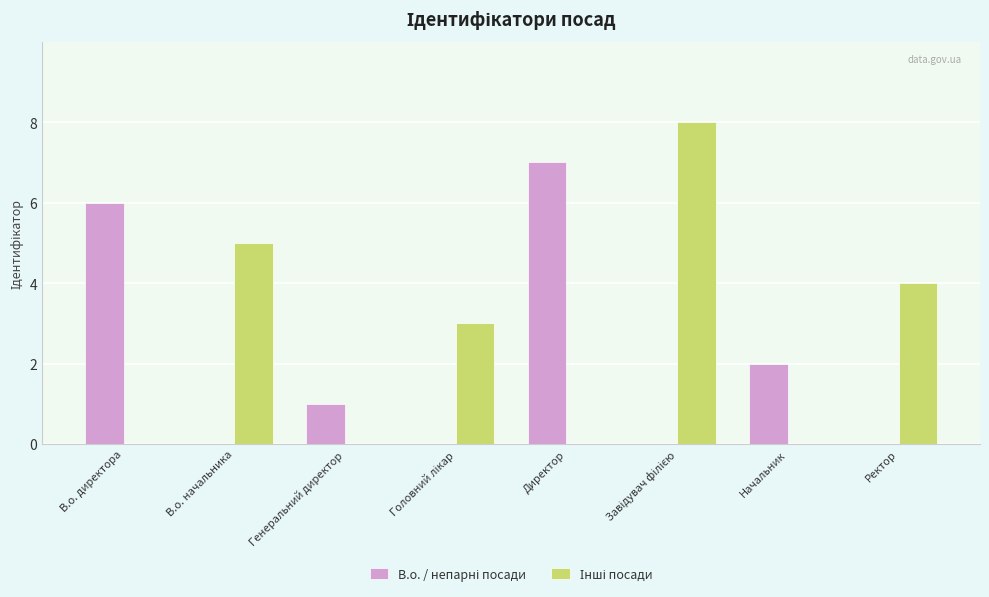

How many groups of bars are there?

8